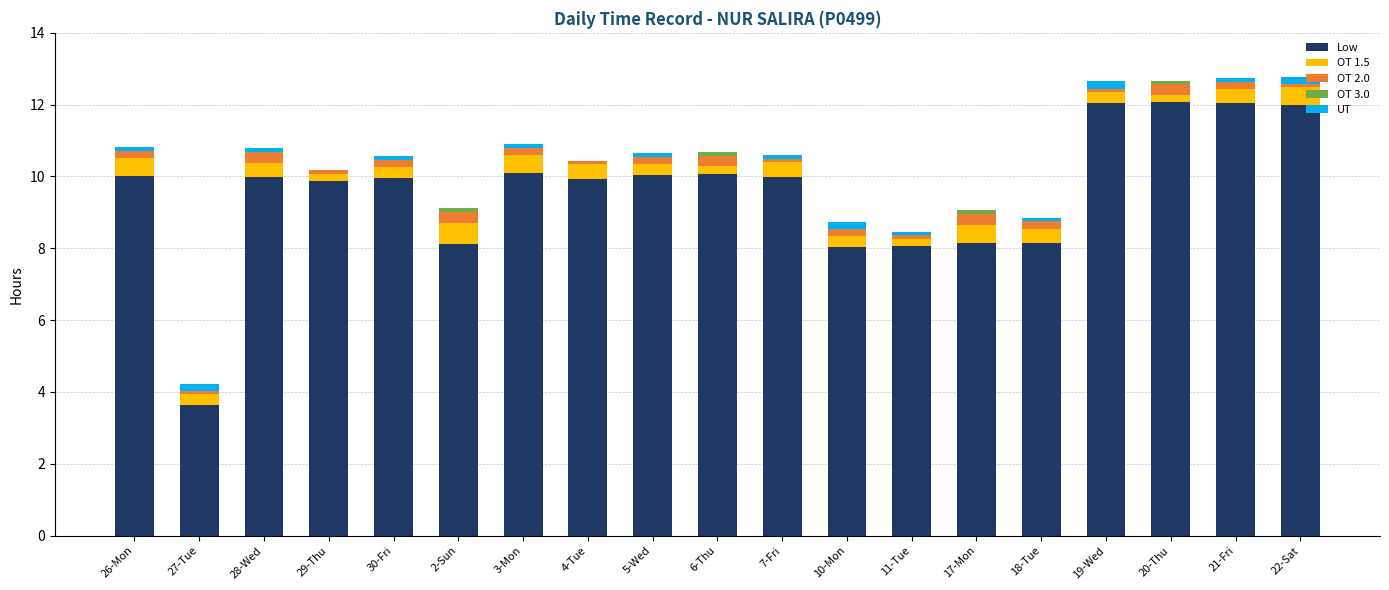

What is the highest value of the Low series?

12.1